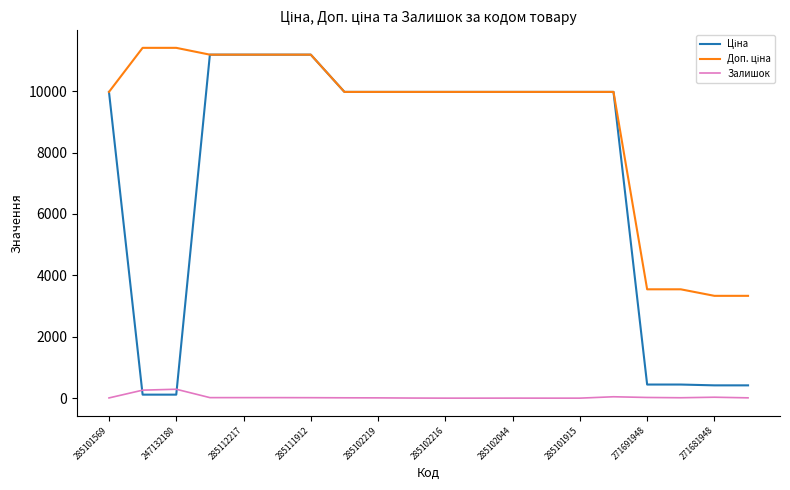

What is the greatest value displayed?

11410.0